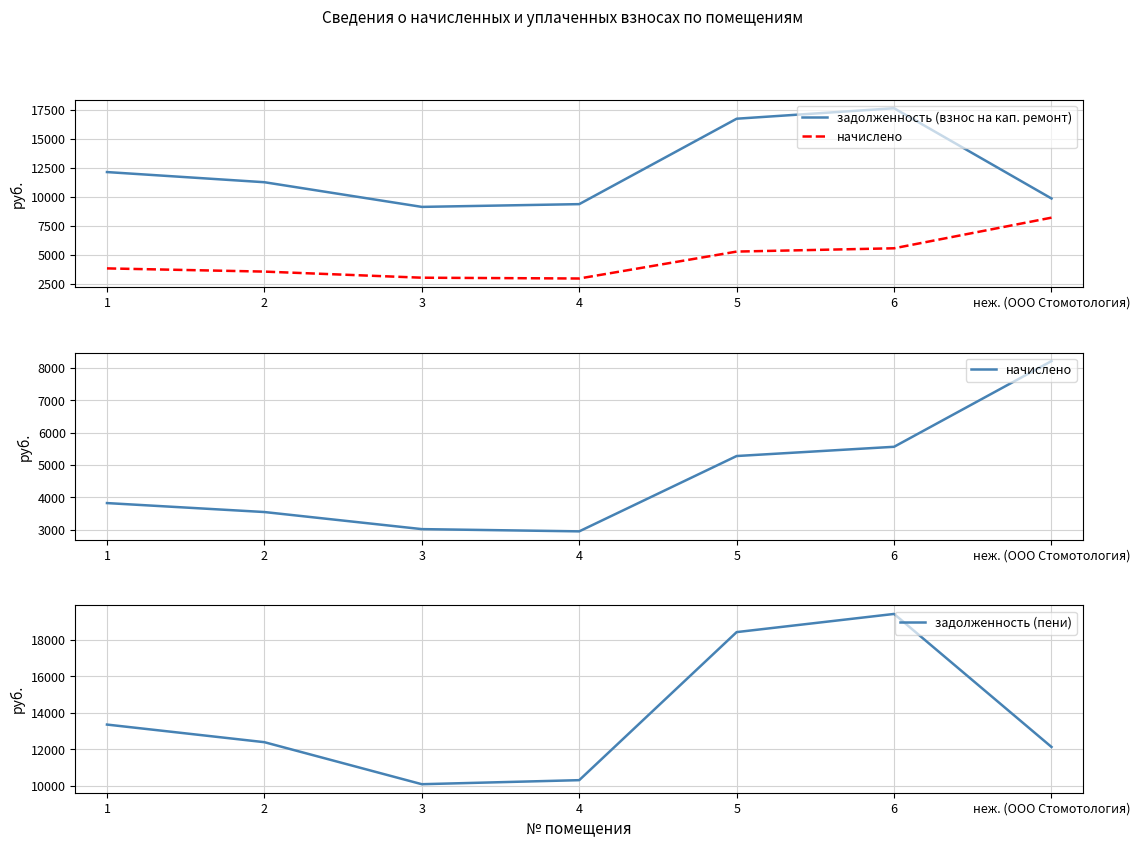

Reading right to left, transcribe all the data shown in this chart.

задолженность (взнос на кап. ремонт): неж. (ООО Стомотология)=9862.1	6=17653.5	5=16748.9	4=9375.0	3=9137.1	2=11266.5	1=12143.6
начислено: неж. (ООО Стомотология)=8208.0	6=5564.2	5=5279.0	4=2954.9	3=3024.0	2=3551.0	1=3827.5
задолженность (пени): неж. (ООО Стомотология)=12133.9	6=19423.9	5=18428.6	4=10315.2	3=10093.3	2=12396.3	1=13361.5